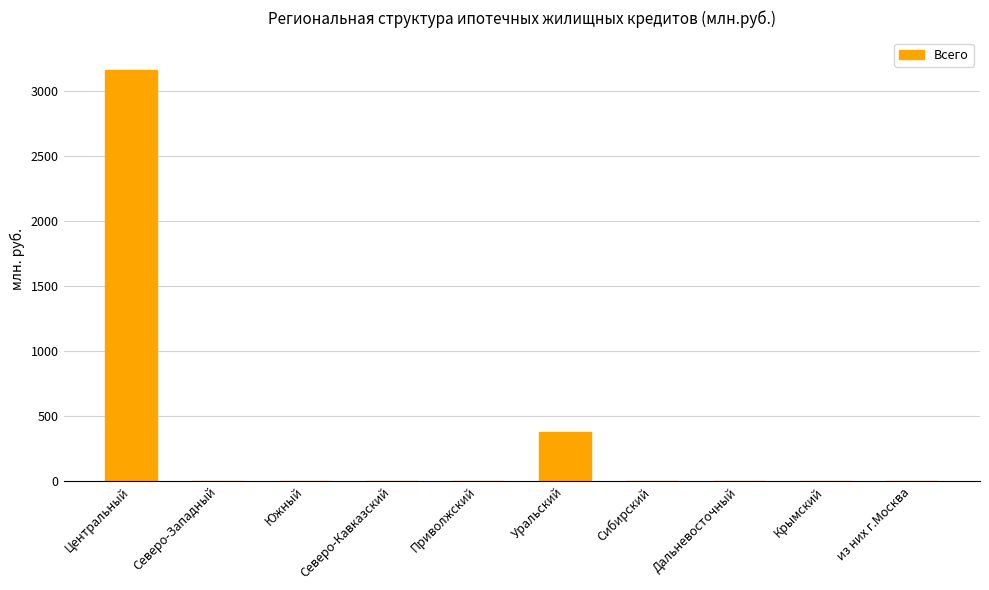

Is it true that the value at Северо-Западный is 1159?

False